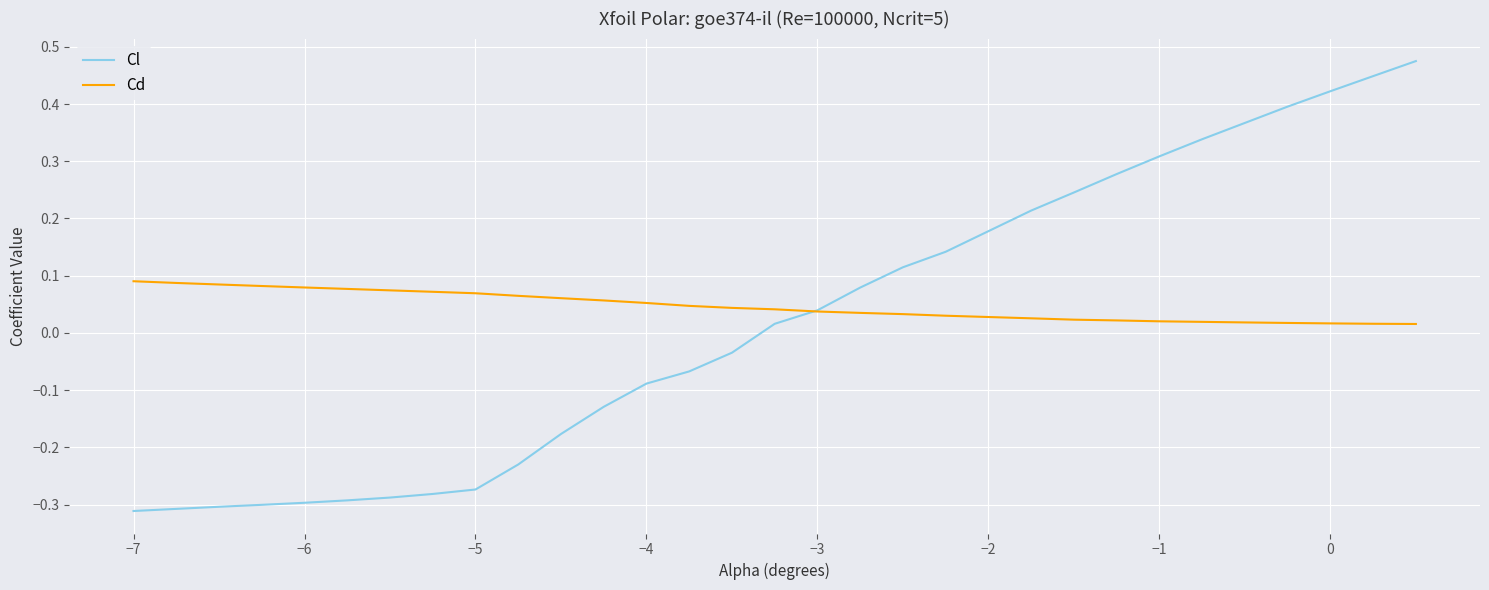

Rank the series by their maximum value, from lowest to highest.

Cd, Cl